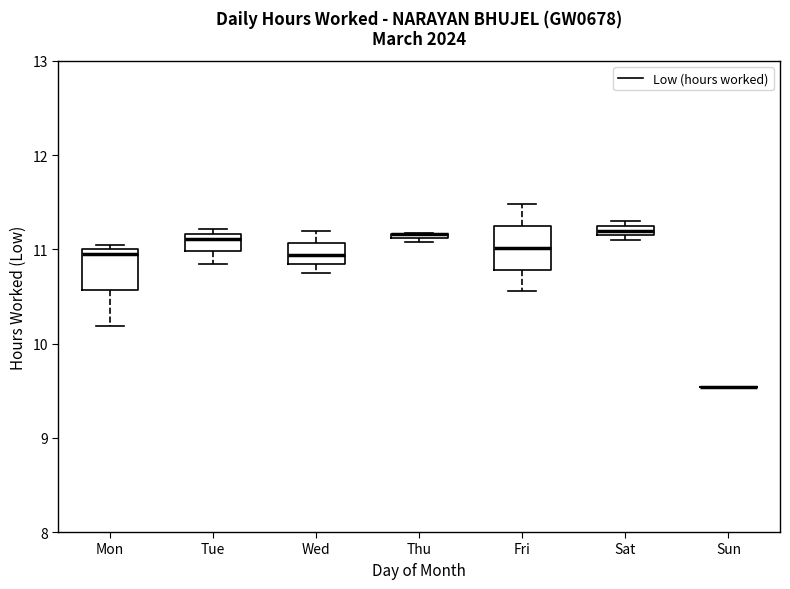

Where does the median line of the box for Wed sit on the y-axis? The values are not printed on the chart, so give them approximately, as read against the axis.

10.9